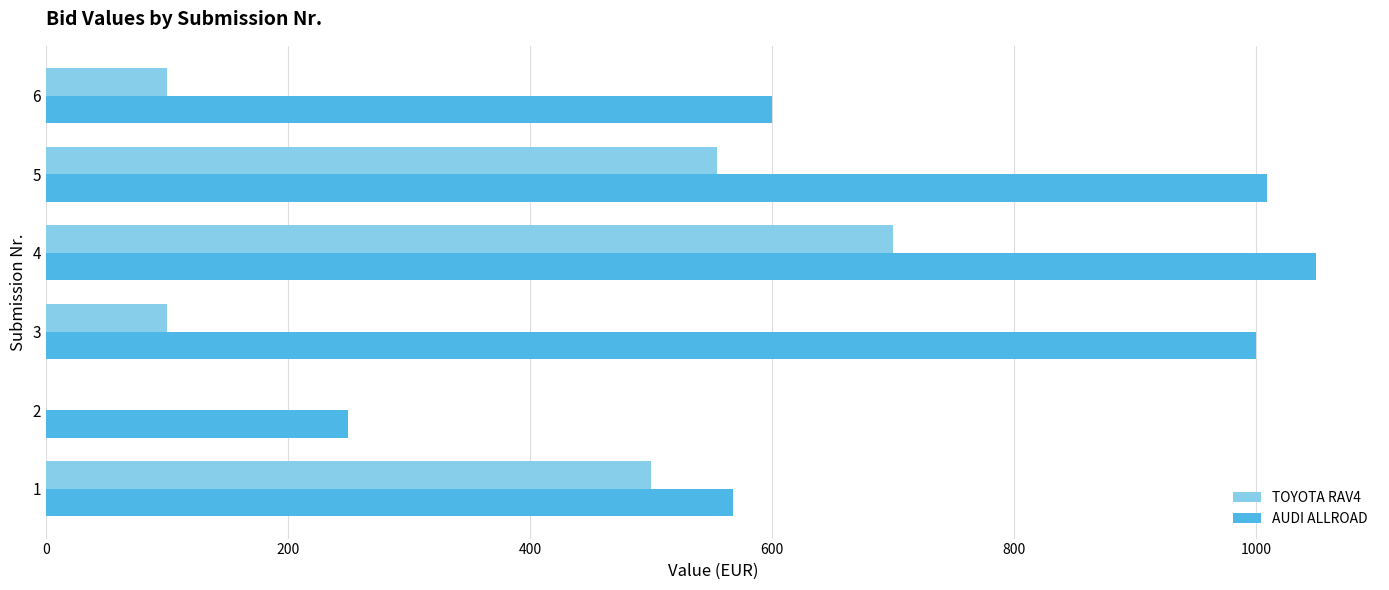

What is the sum of the TOYOTA RAV4 values at 3 and 4?

800.0